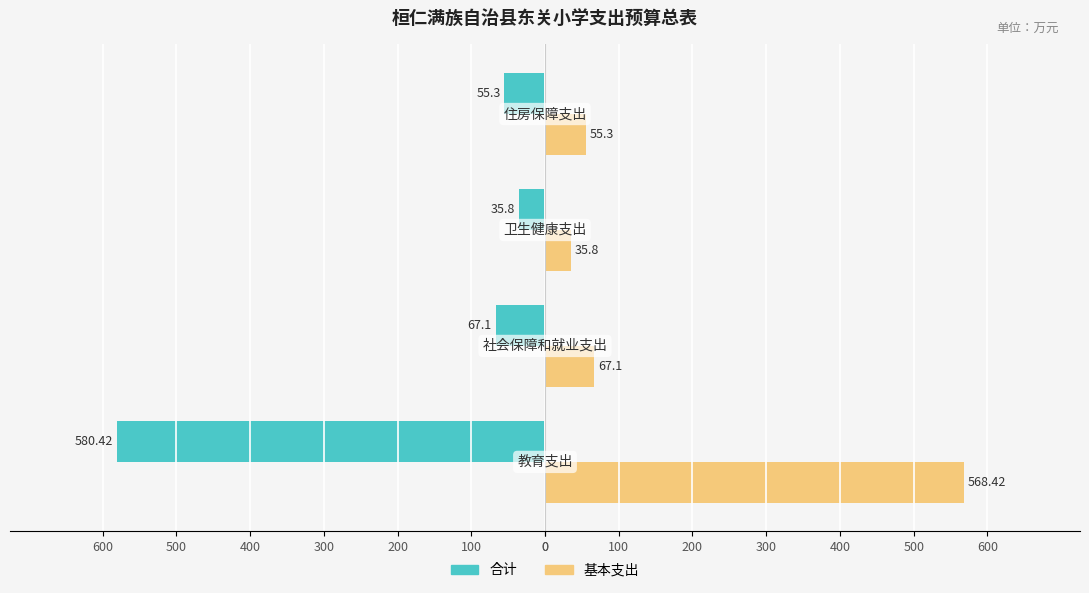

What are all the series names shown in the legend?

合计, 基本支出